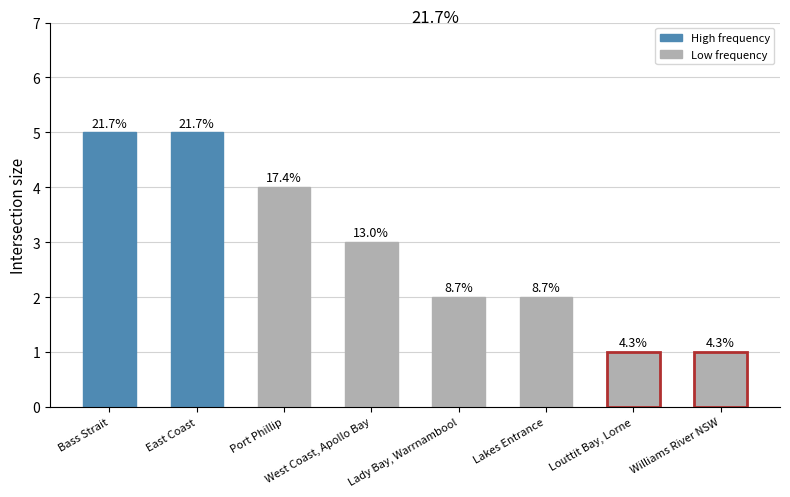

What is the average value?

3